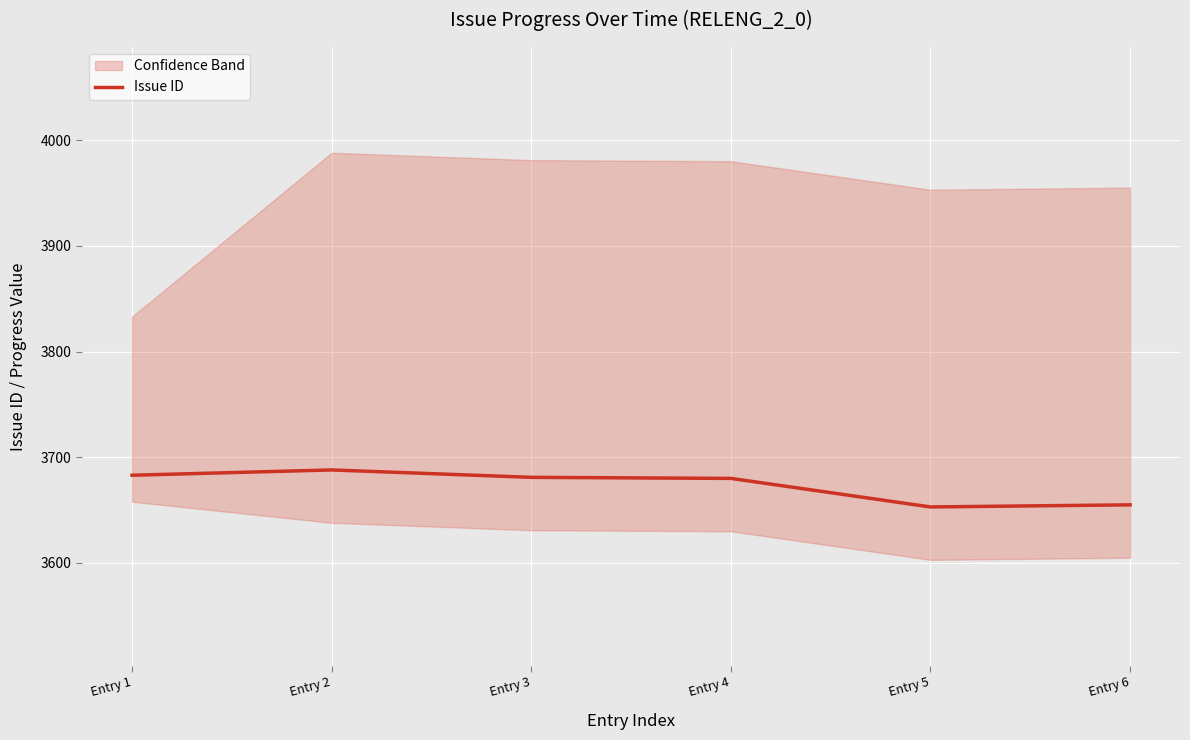

What is the sum of the values at Entry 4 and Entry 2?

7368